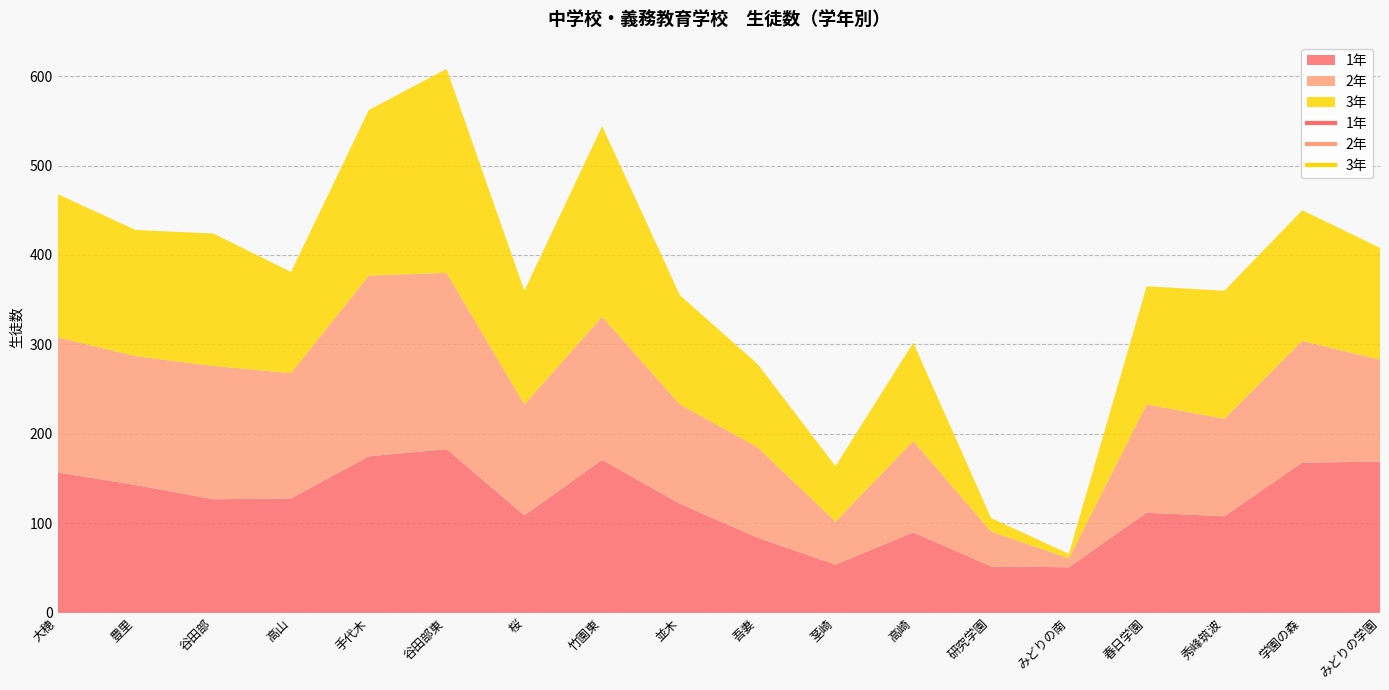

At which category is the sum across all series the highest?

谷田部東